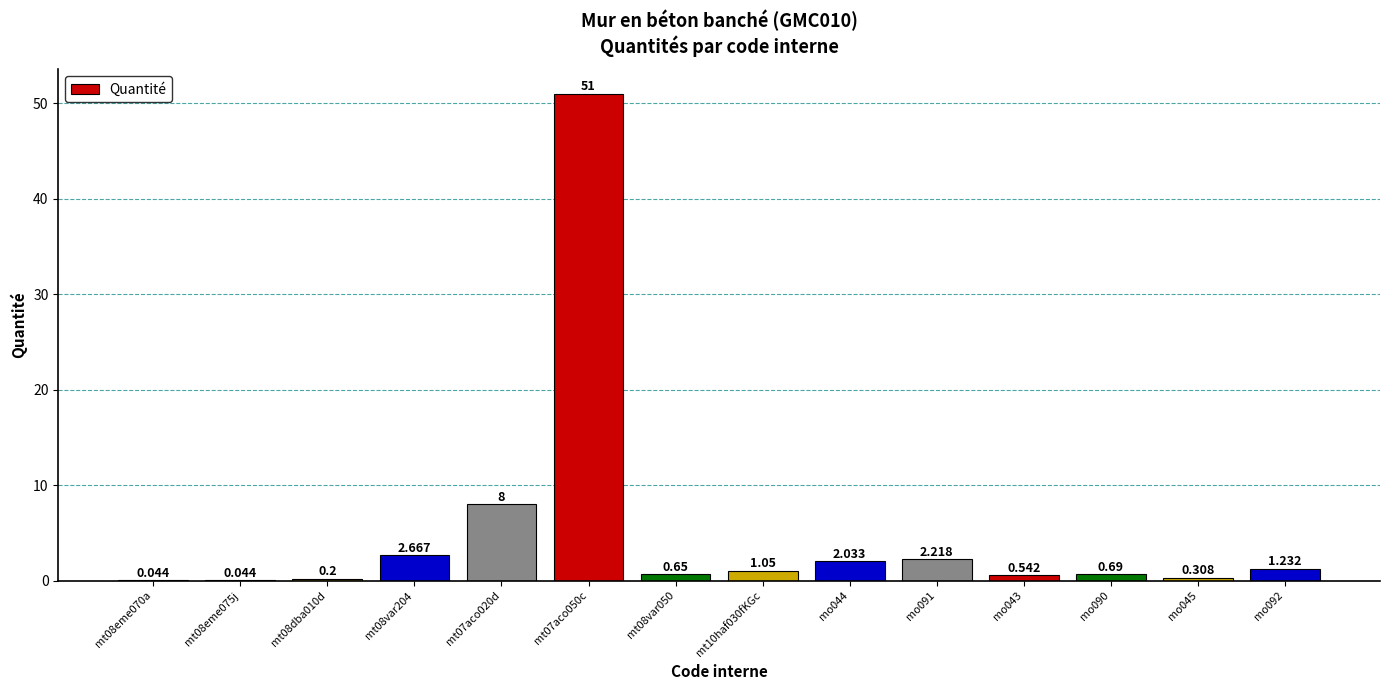

How many data points are above 1?

7